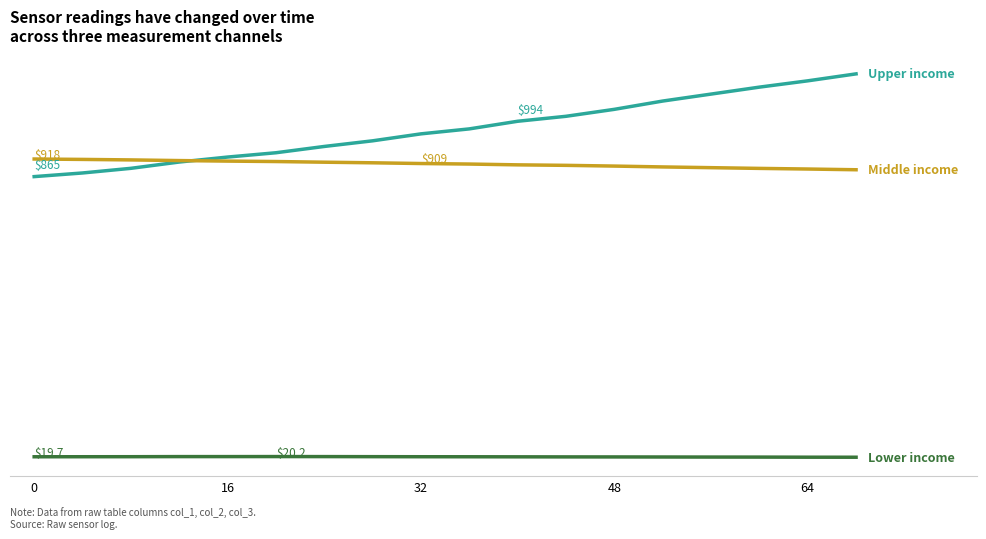

Is it true that Lower income equals 10.6 at 14?

False